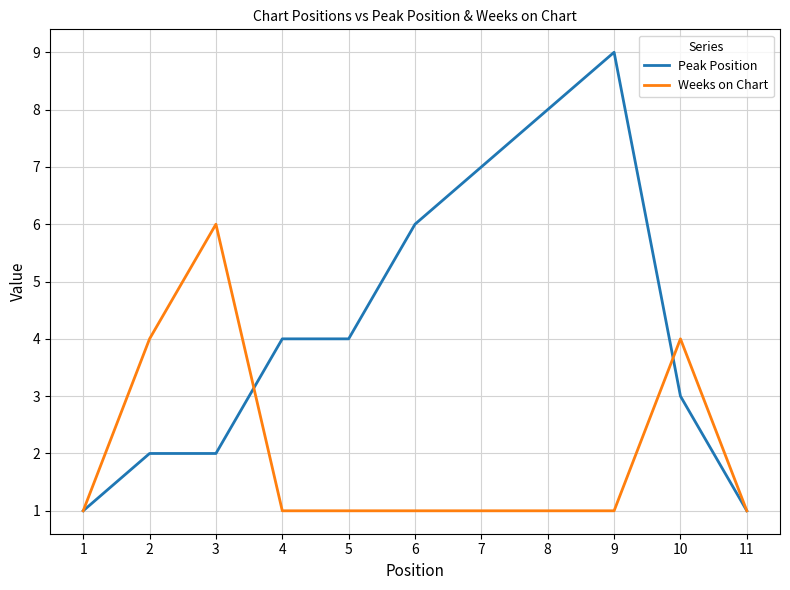

What is the greatest value displayed?

9